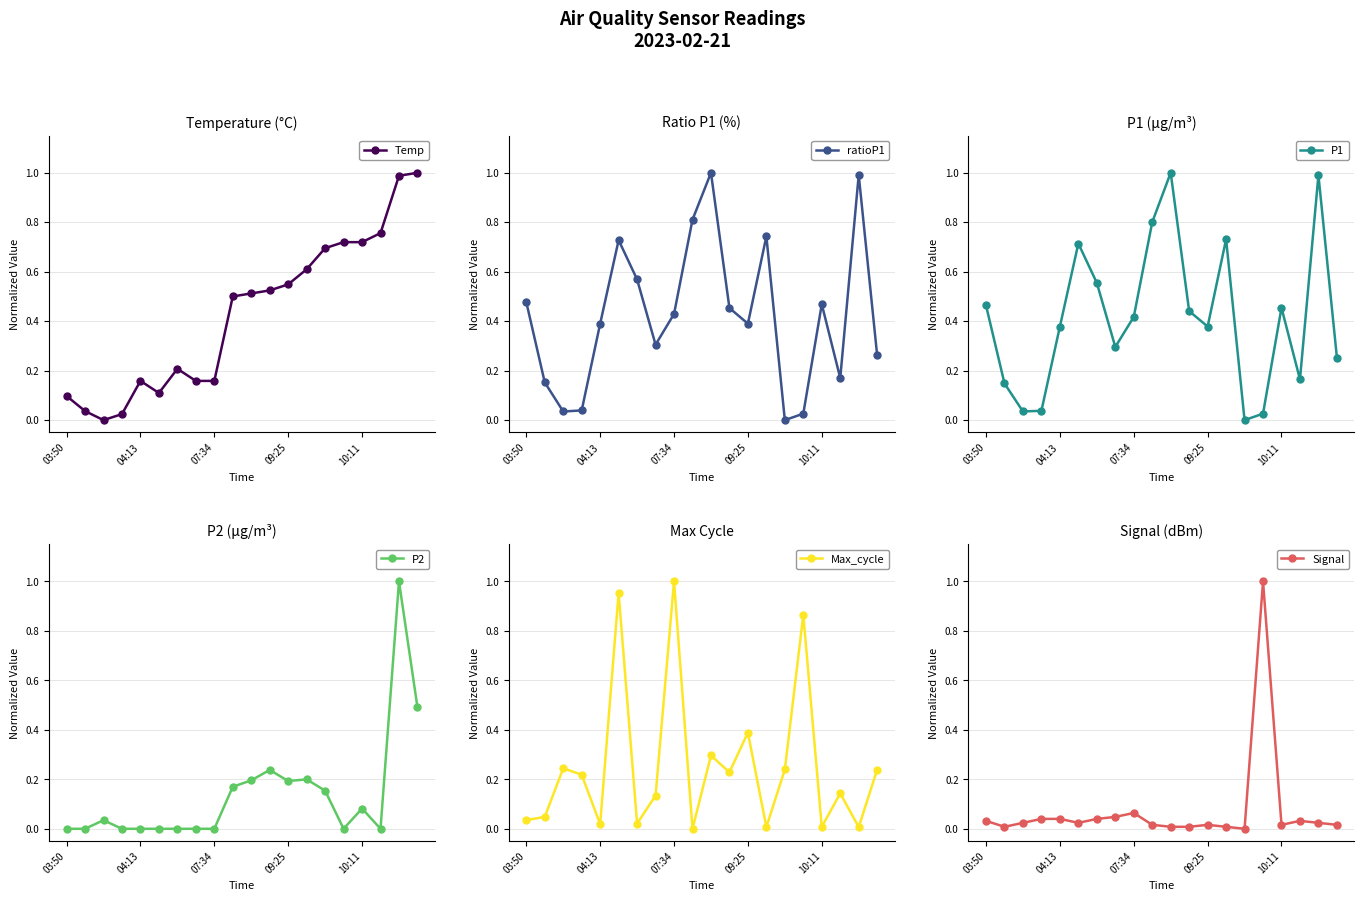

What is the maximum value for Signal?

1.0